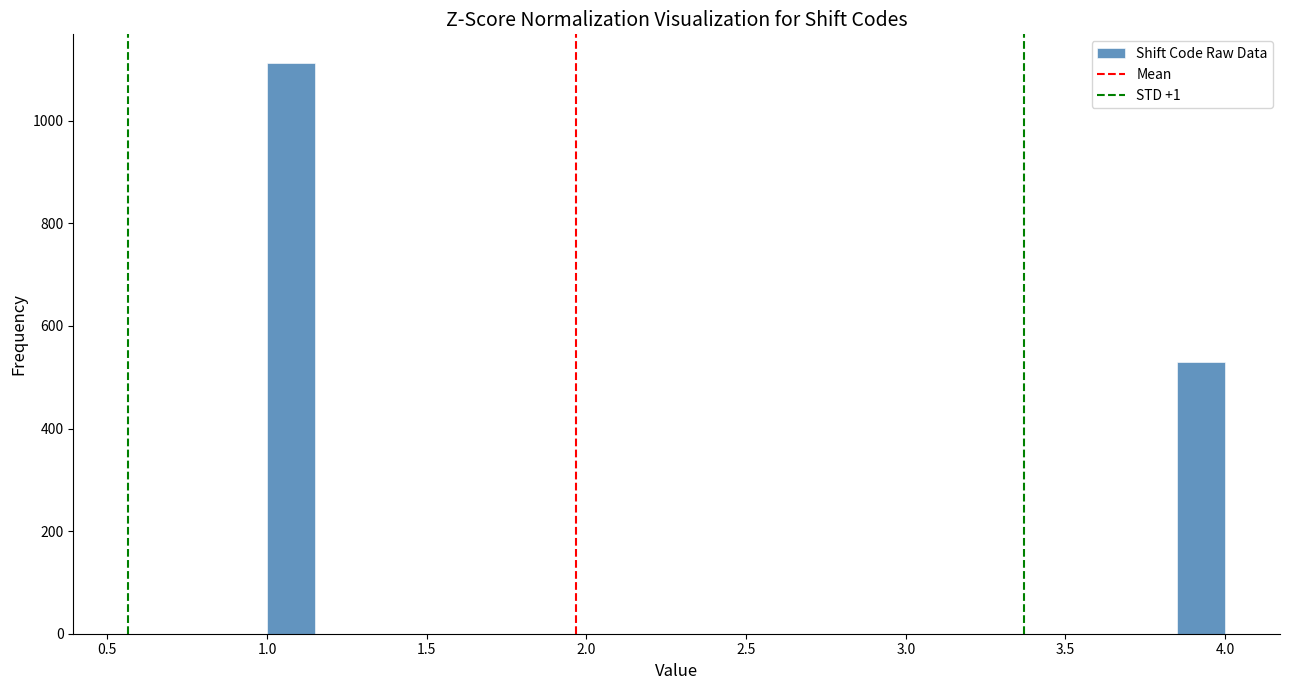

Read against the x-axis, roughly where is the centre of the tallest bar?

1.10